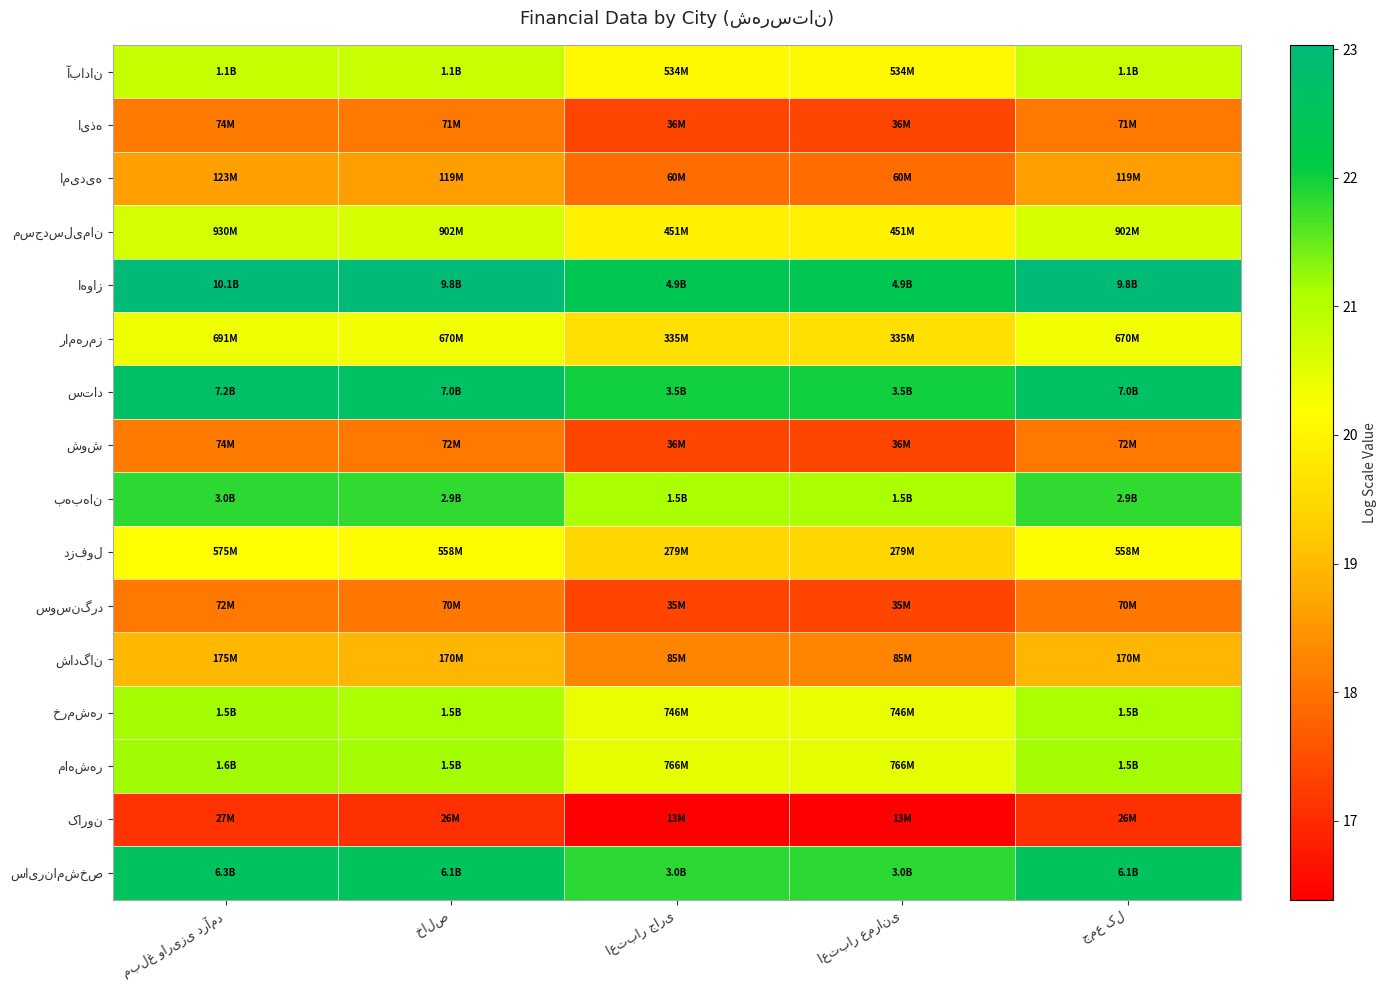

Is it true that دزفول equals 6.4 at اعتبار عمرانی?

False